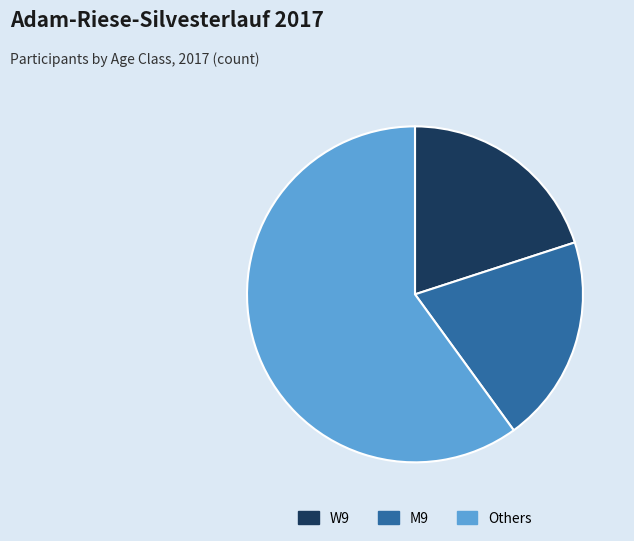

What is the ratio of the value at Others to the value at W9?

3.0